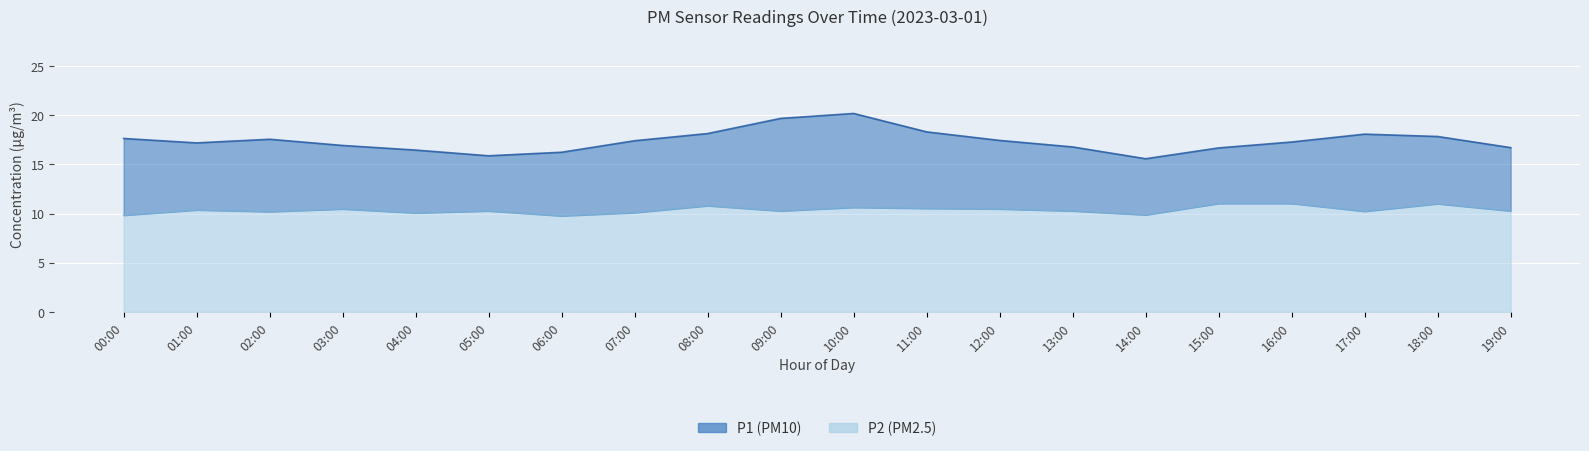

At which label does P2 reach its minimum?

06:00